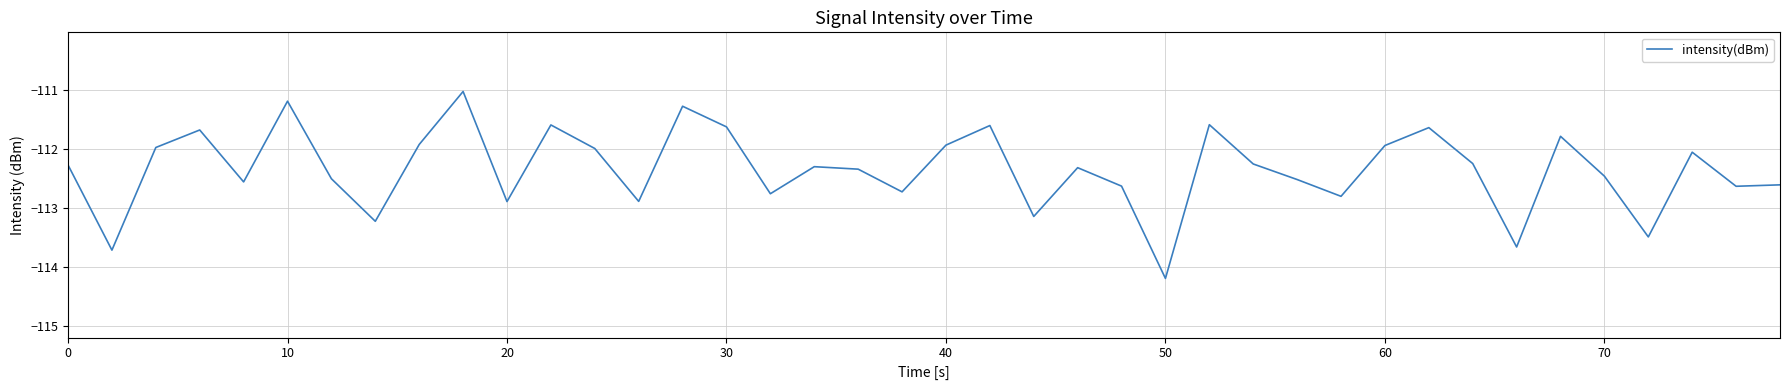

What is the maximum value shown in the chart?

-111.0